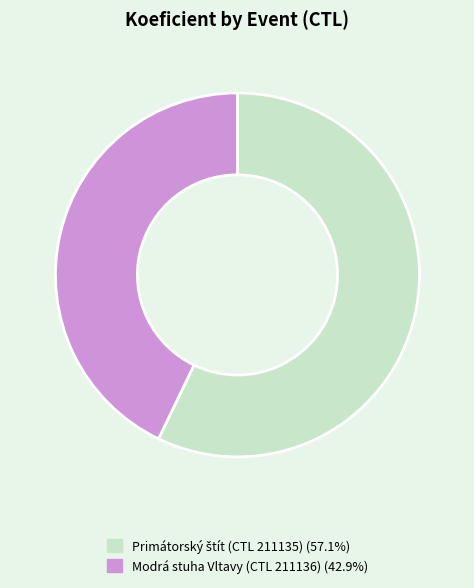

Is there any slice that represents more than half of the pie?

Yes